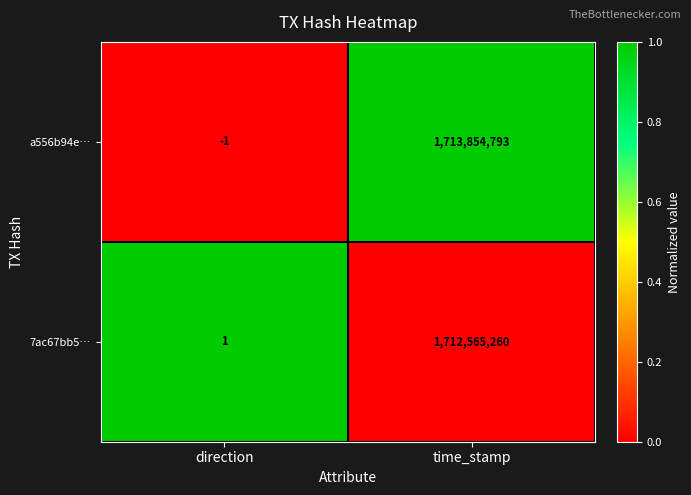

Which series has the largest total across all categories?

a556b94e…